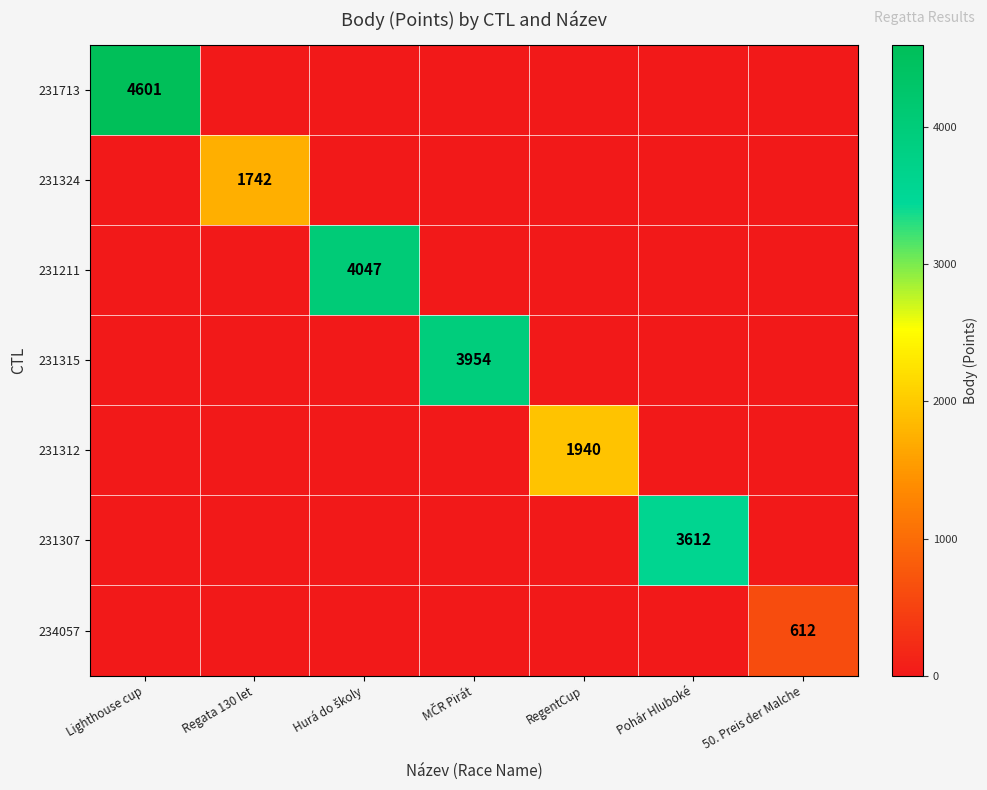

Is it true that 231713 equals -2510 at MČR Pirát?

False